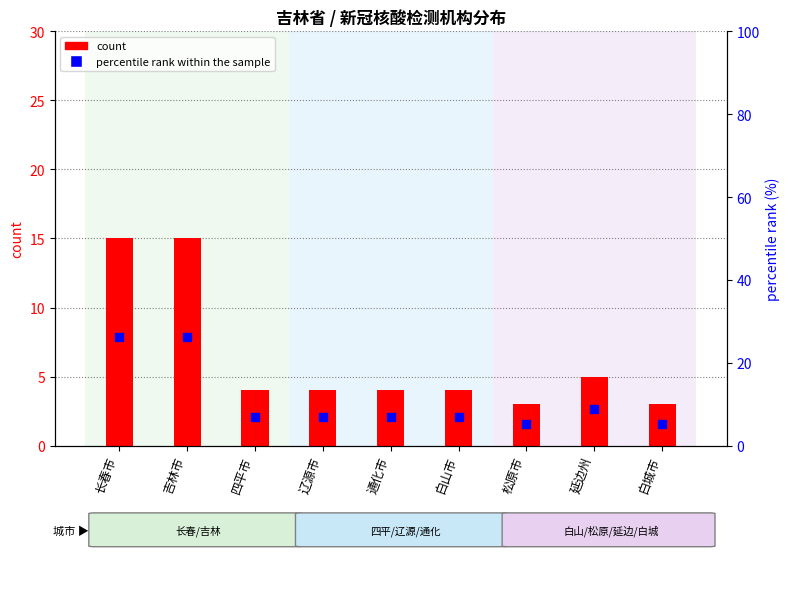

At how many categories does at least one series exceed 8?

3